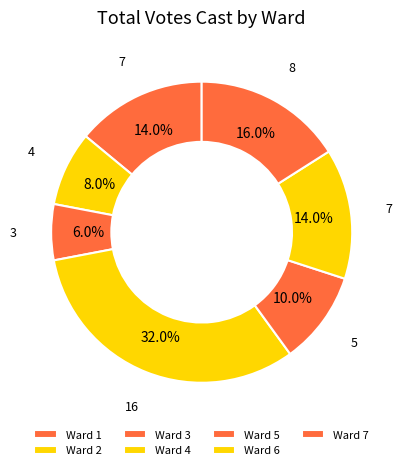

To the nearest percent, what portion does Ward 5 represent?

10%